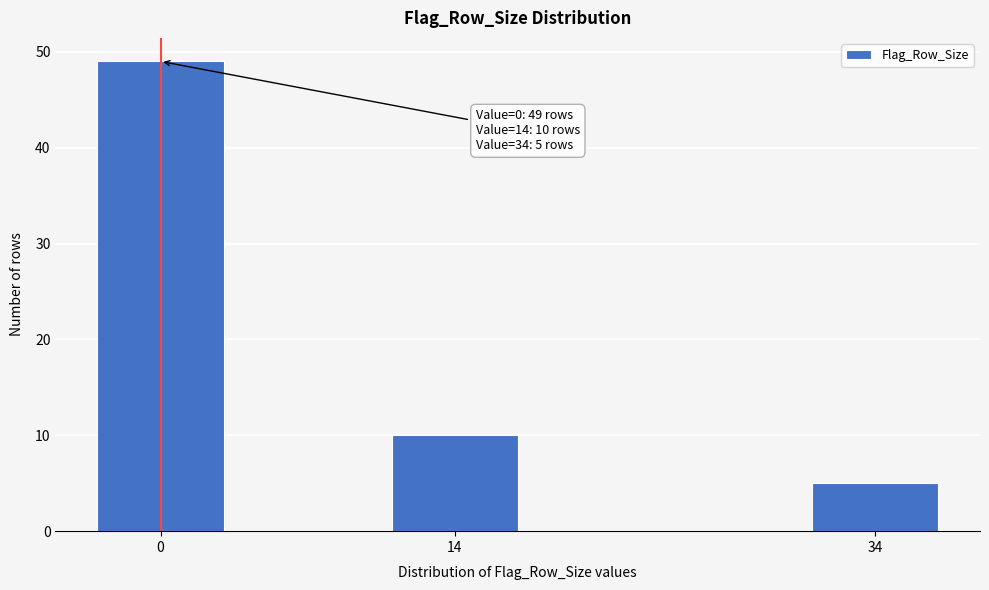

Reading left to right, transcribe all the data shown in this chart.

0=49	14=10	34=5